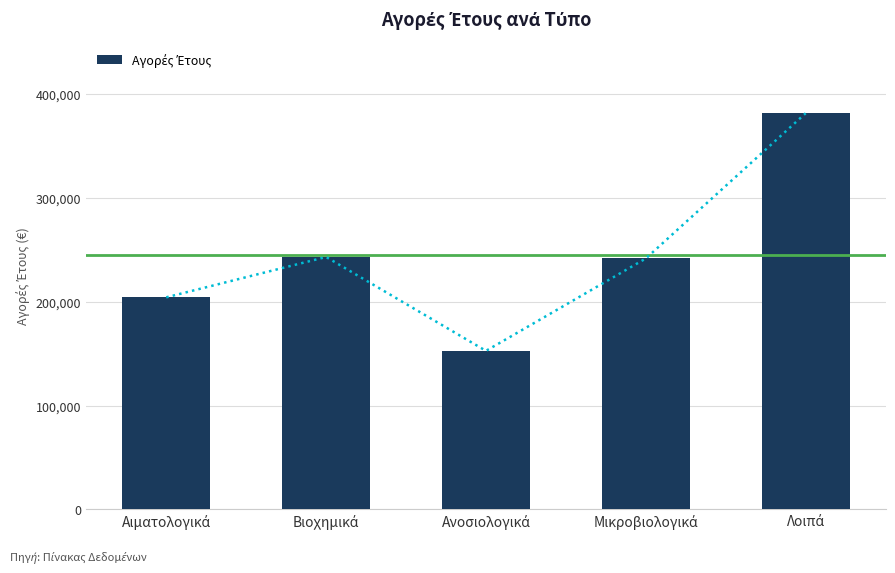

Which has a higher value, Ανοσιολογικά or Μικροβιολογικά?

Μικροβιολογικά